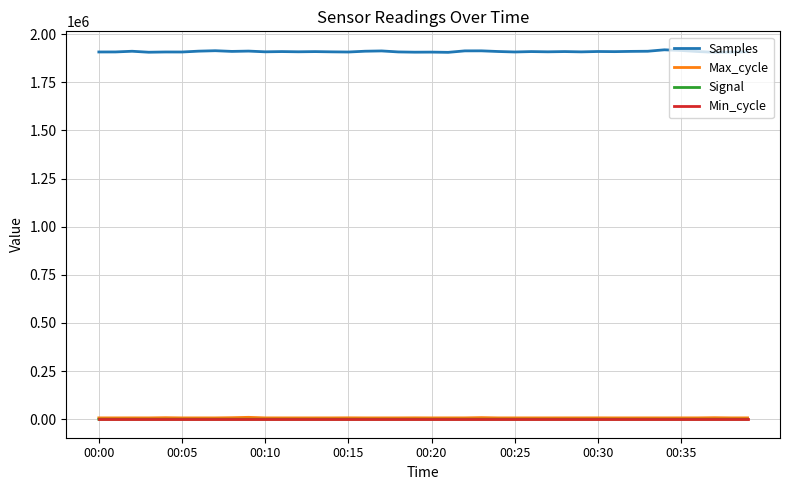

Which series has the largest range (max minus min)?

Samples